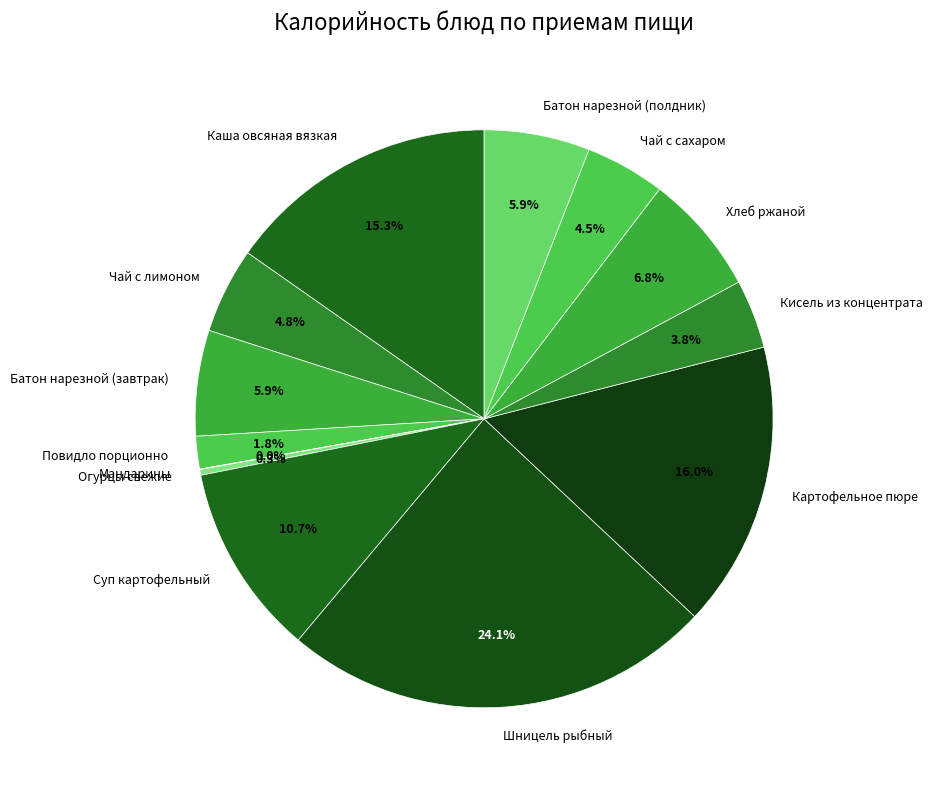

What is the largest slice in the pie chart?

Шницель рыбный